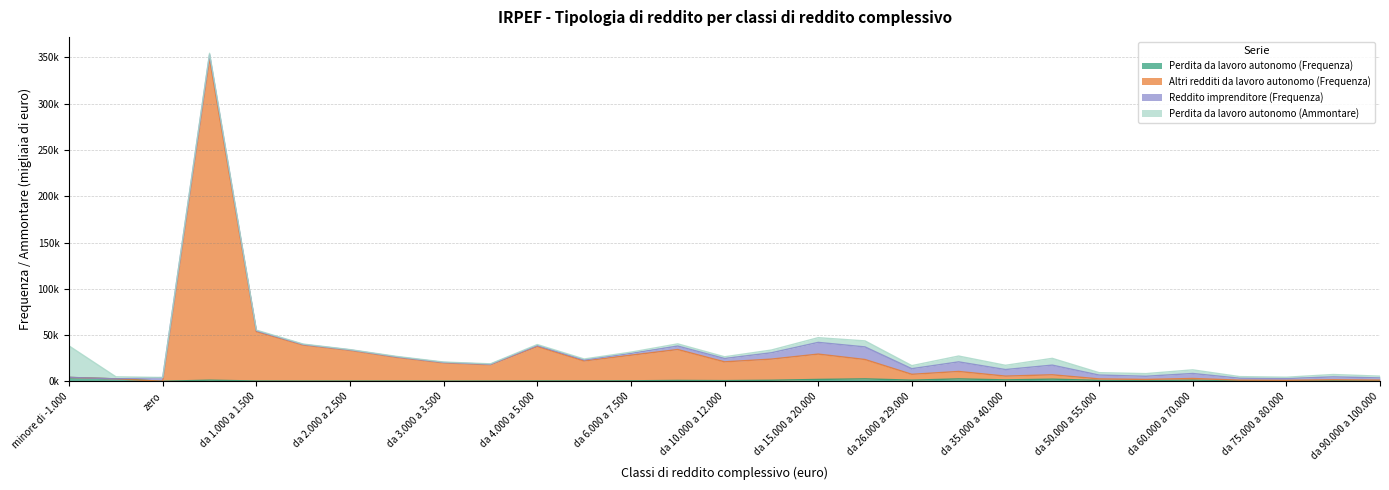

What is the difference between the second highest and minimum values in the Perdita da lavoro autonomo (Frequenza) series?

2.6